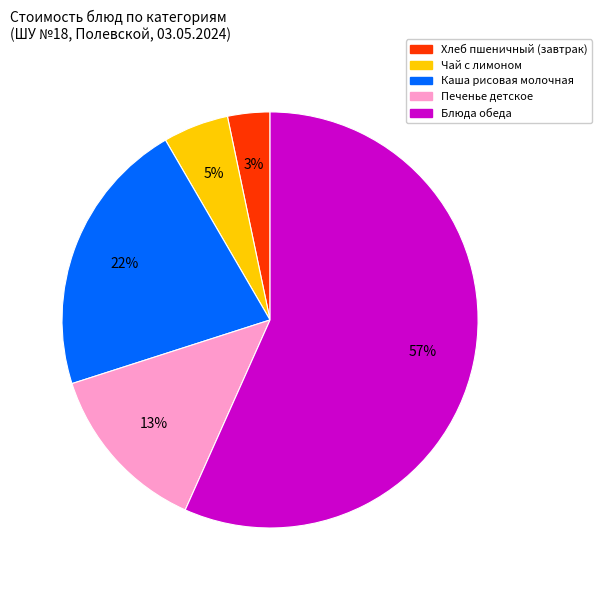

Combined, do Печенье детское and Каша рисовая молочная account for over 50%?

No